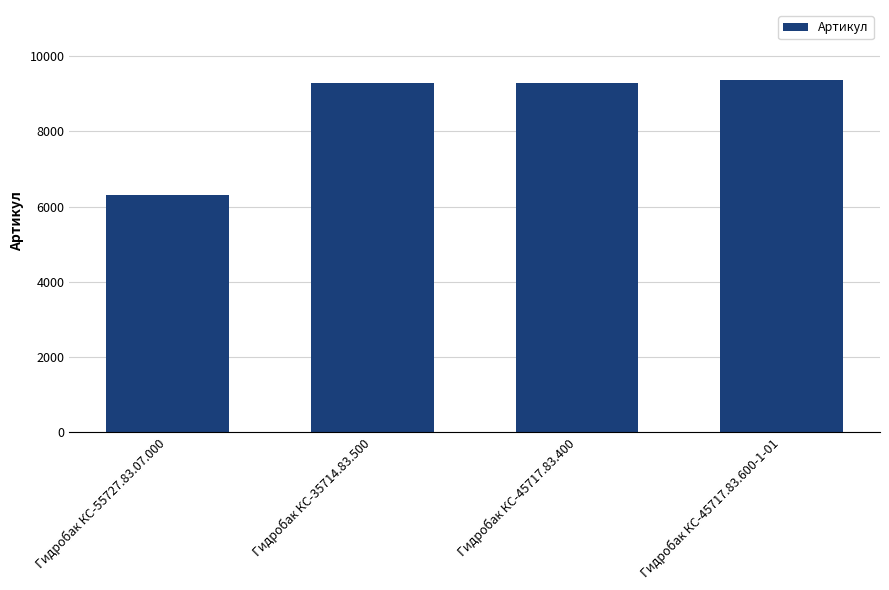

What is the difference between the maximum and minimum values?

3038